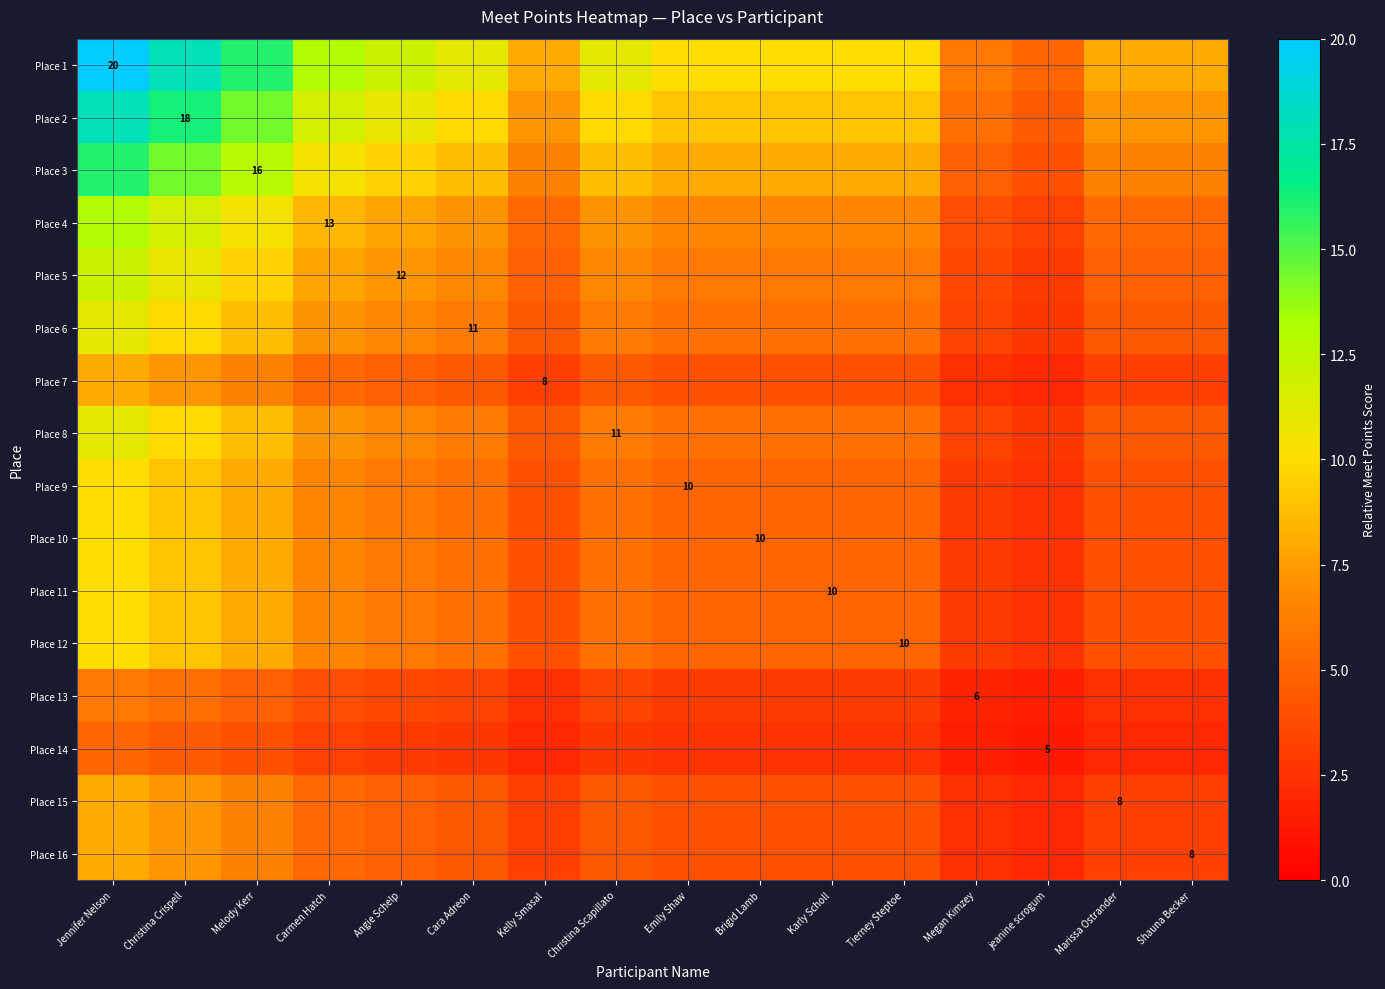

At Kelly Smasal, list the series in order from smallest to largest.

Place 14, Place 13, Place 7, Place 15, Place 16, Place 9, Place 10, Place 11, Place 12, Place 6, Place 8, Place 5, Place 4, Place 3, Place 2, Place 1